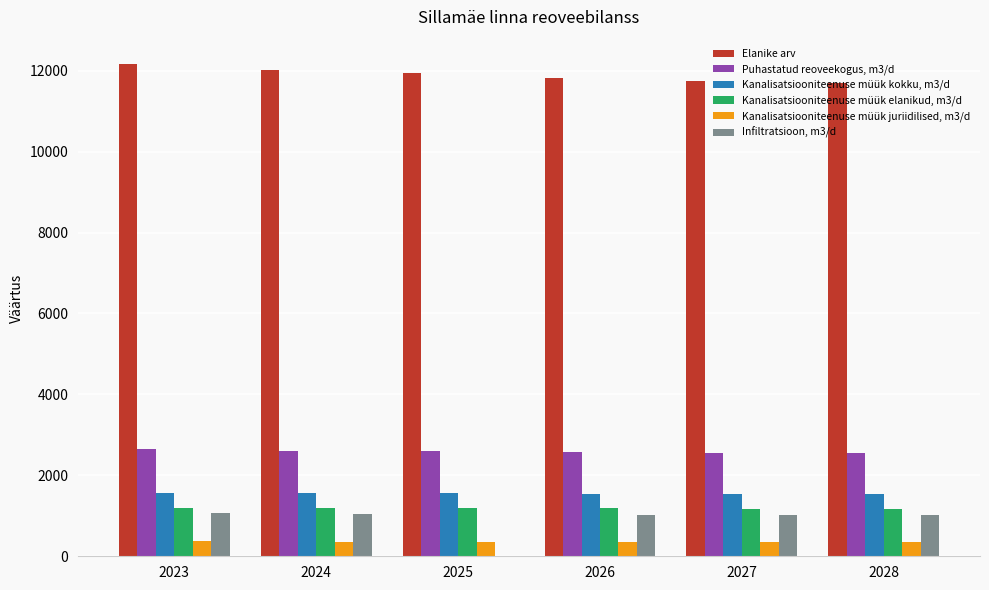

How many series are shown in this chart?

6